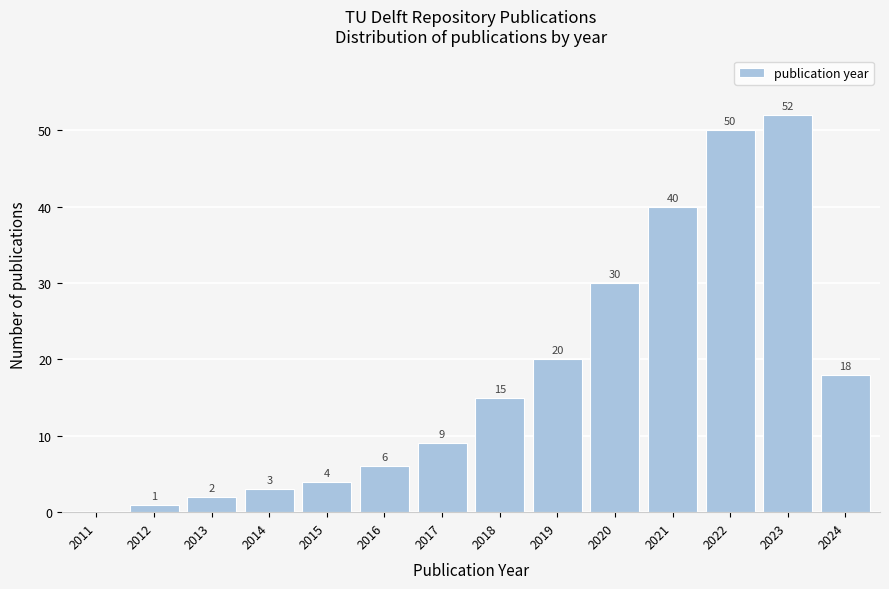

Reading right to left, transcribe all the data shown in this chart.

2024=18	2023=52	2022=50	2021=40	2020=30	2019=20	2018=15	2017=9	2016=6	2015=4	2014=3	2013=2	2012=1	2011=0